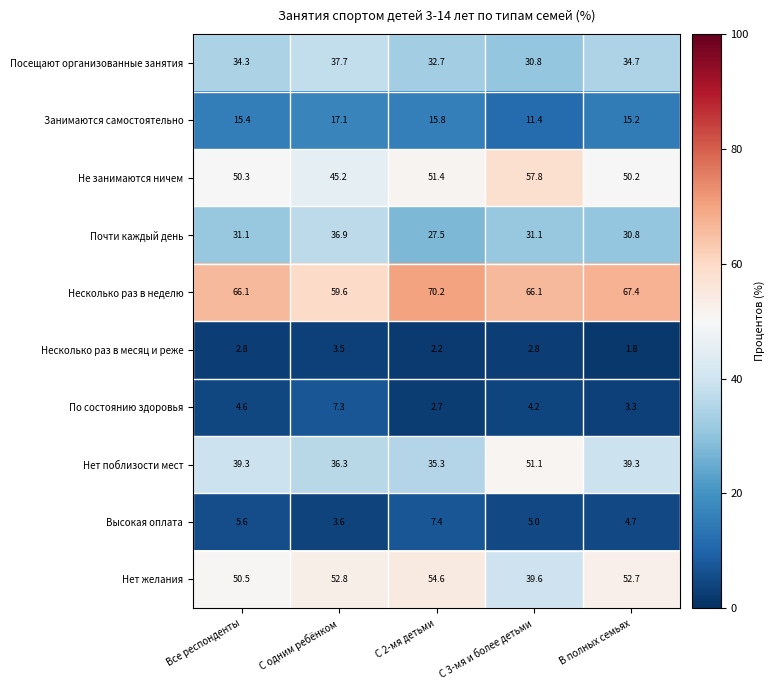

Which series changed the most between С одним ребёнком and С 3-мя и более детьми?

Нет поблизости мест